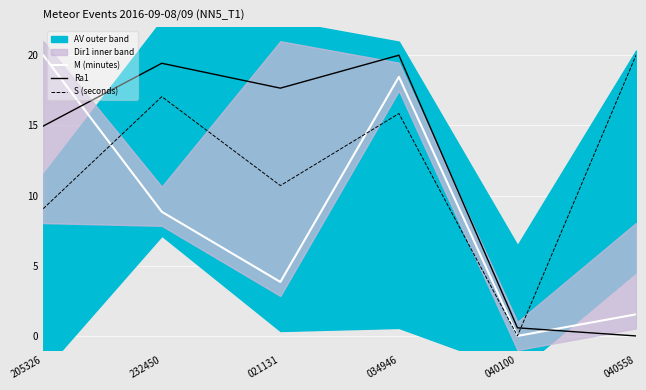

Is this an area chart (filled region under the line)?

No